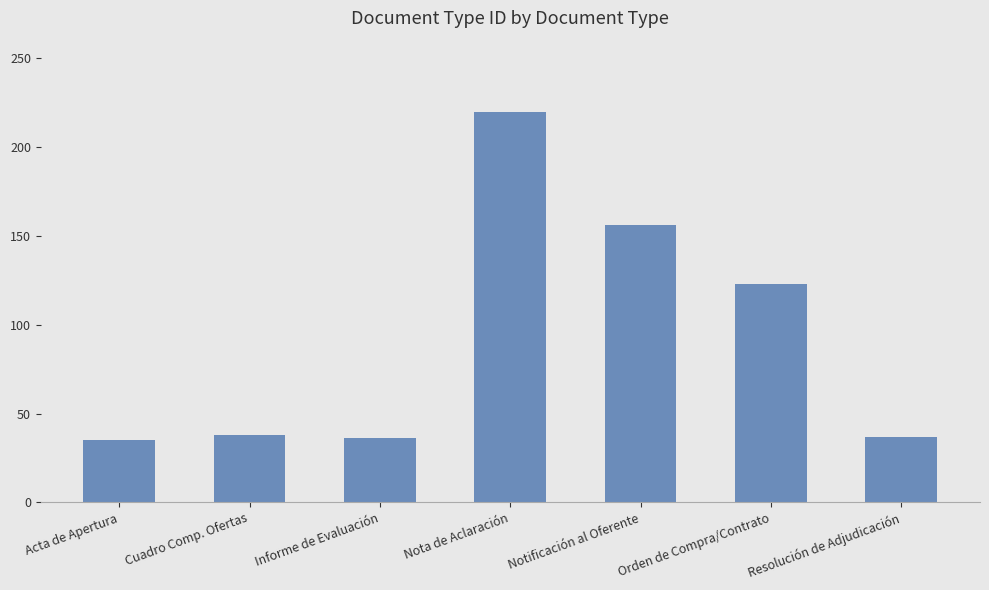

What is the label of the 3rd bar from the left?

Informe de Evaluación